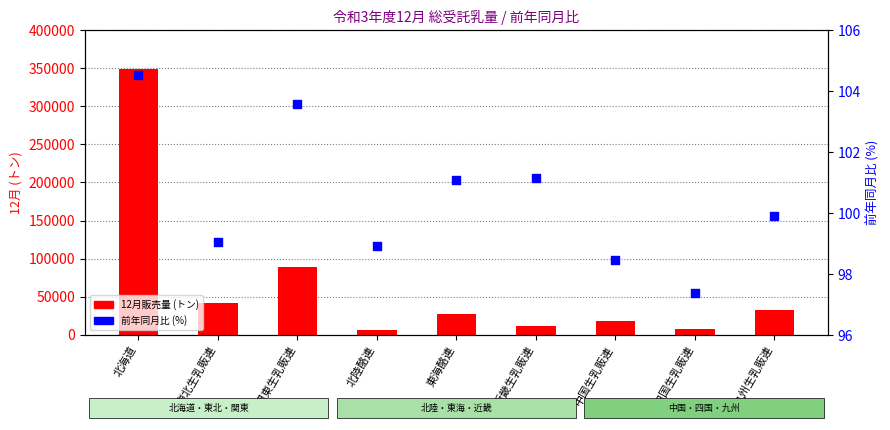

What is the total value across all series at 中国生乳販連?

18536.4